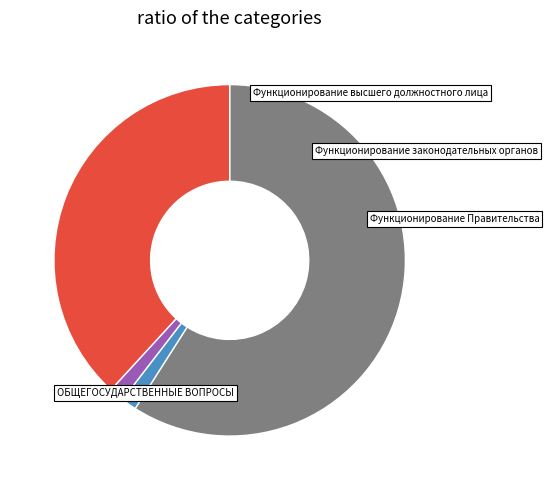

To the nearest percent, what is the combined percentage of Функционирование законодательных органов and ОБЩЕГОСУДАРСТВЕННЫЕ ВОПРОСЫ?

60%